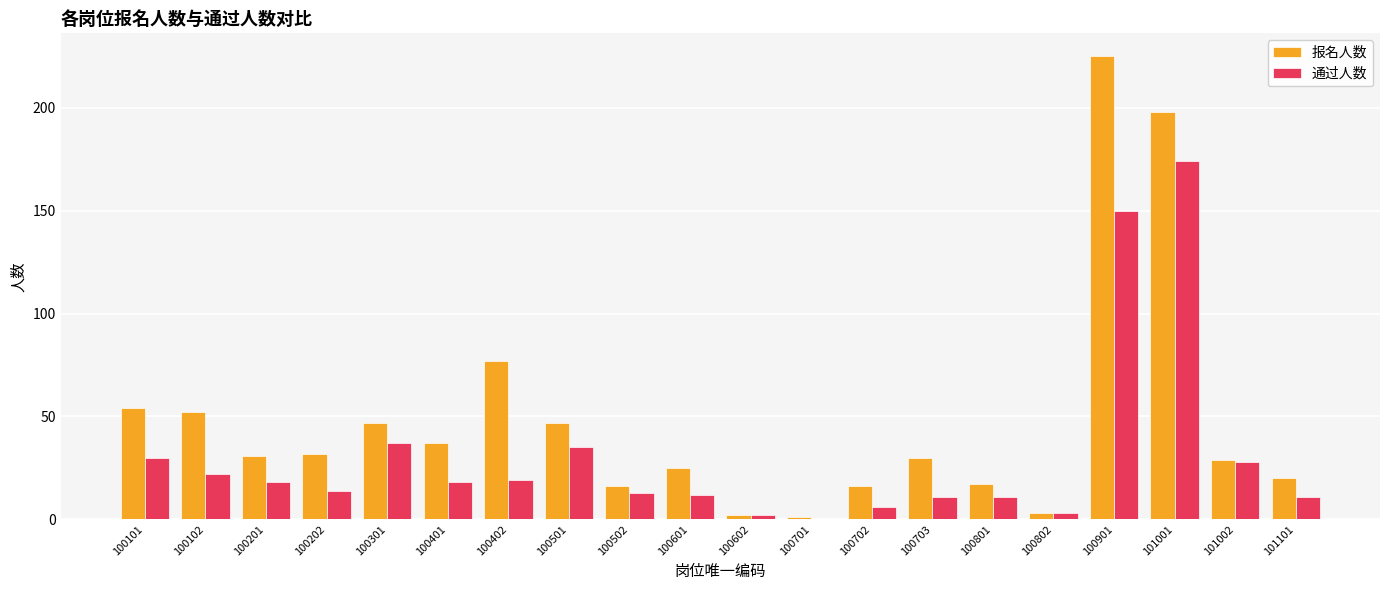

What is the sum of the 通过人数 values at 100301 and 101001?

211